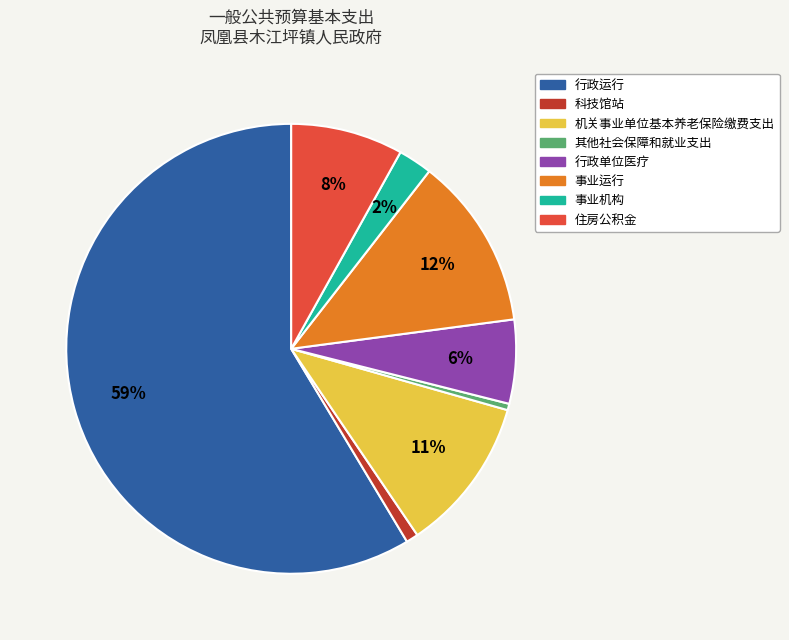

Approximately how many times larger is the value at 机关事业单位基本养老保险缴费支出 compared to 行政单位医疗?

1.8